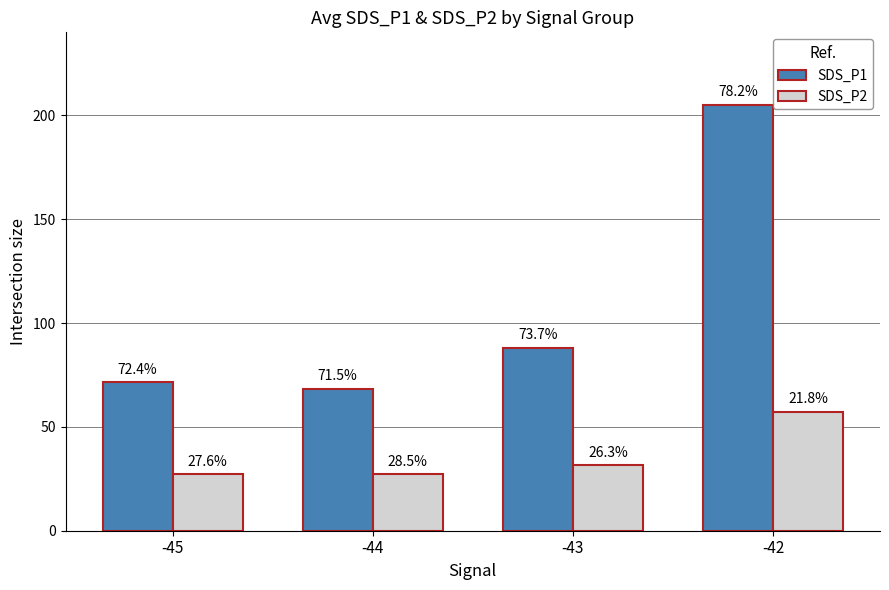

How many groups of bars are there?

4